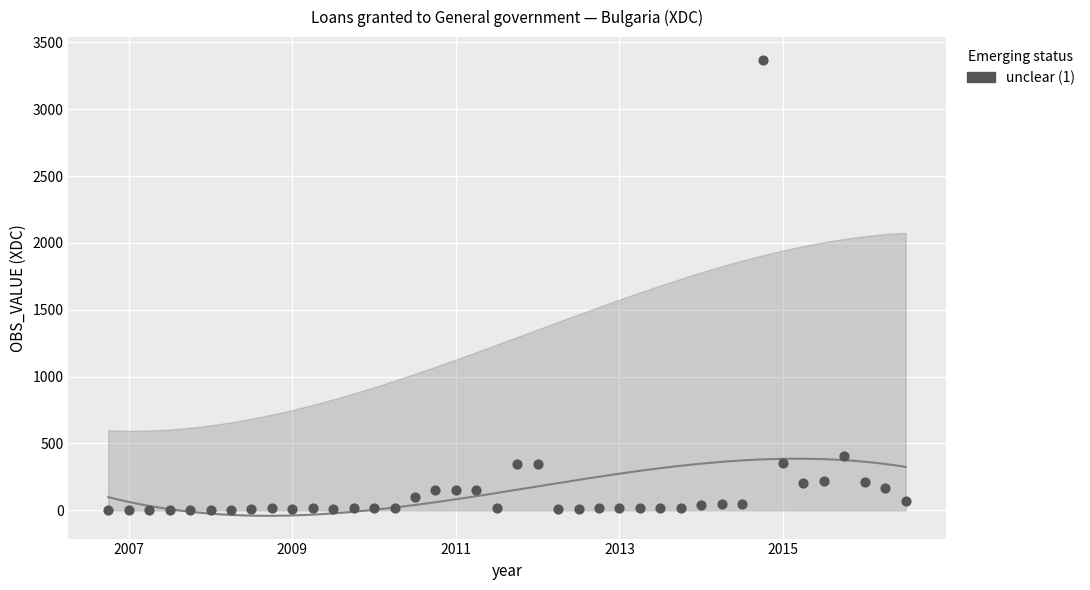

What Y value in the scatter plot is closest to 1686?

403